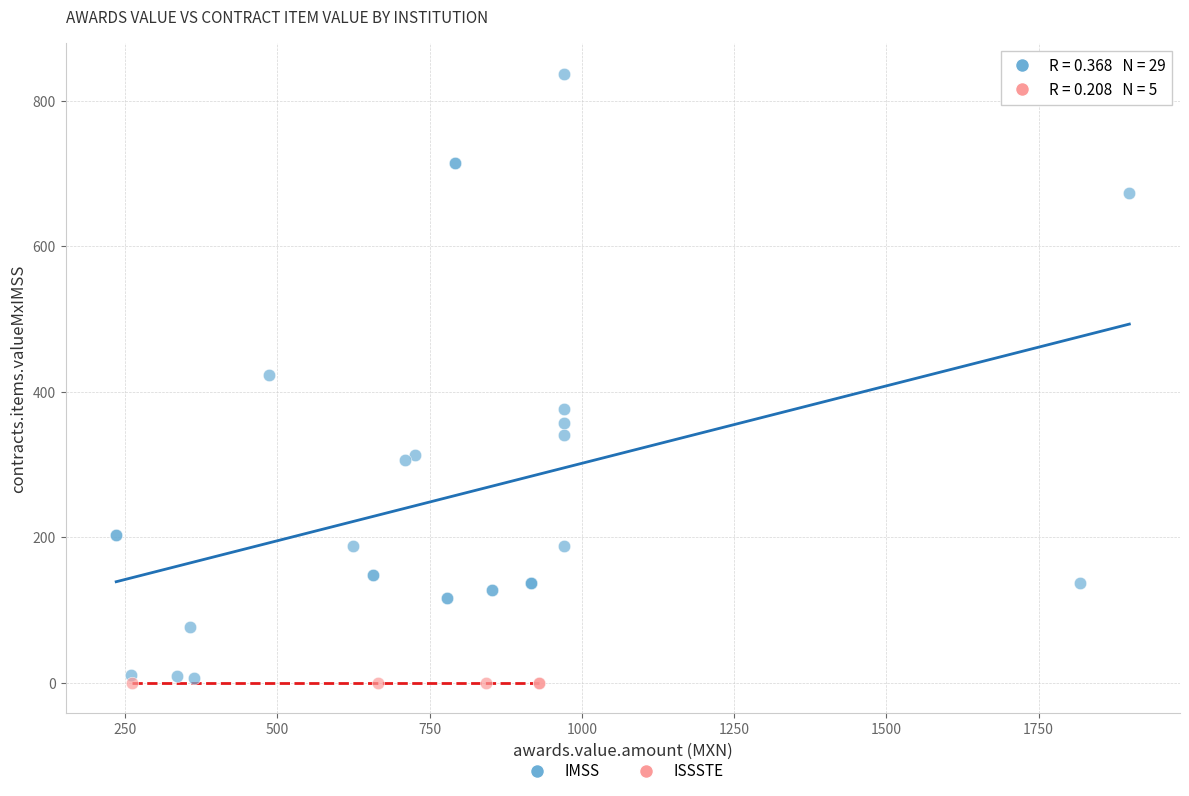

Which series contains the highest Y value?

IMSS